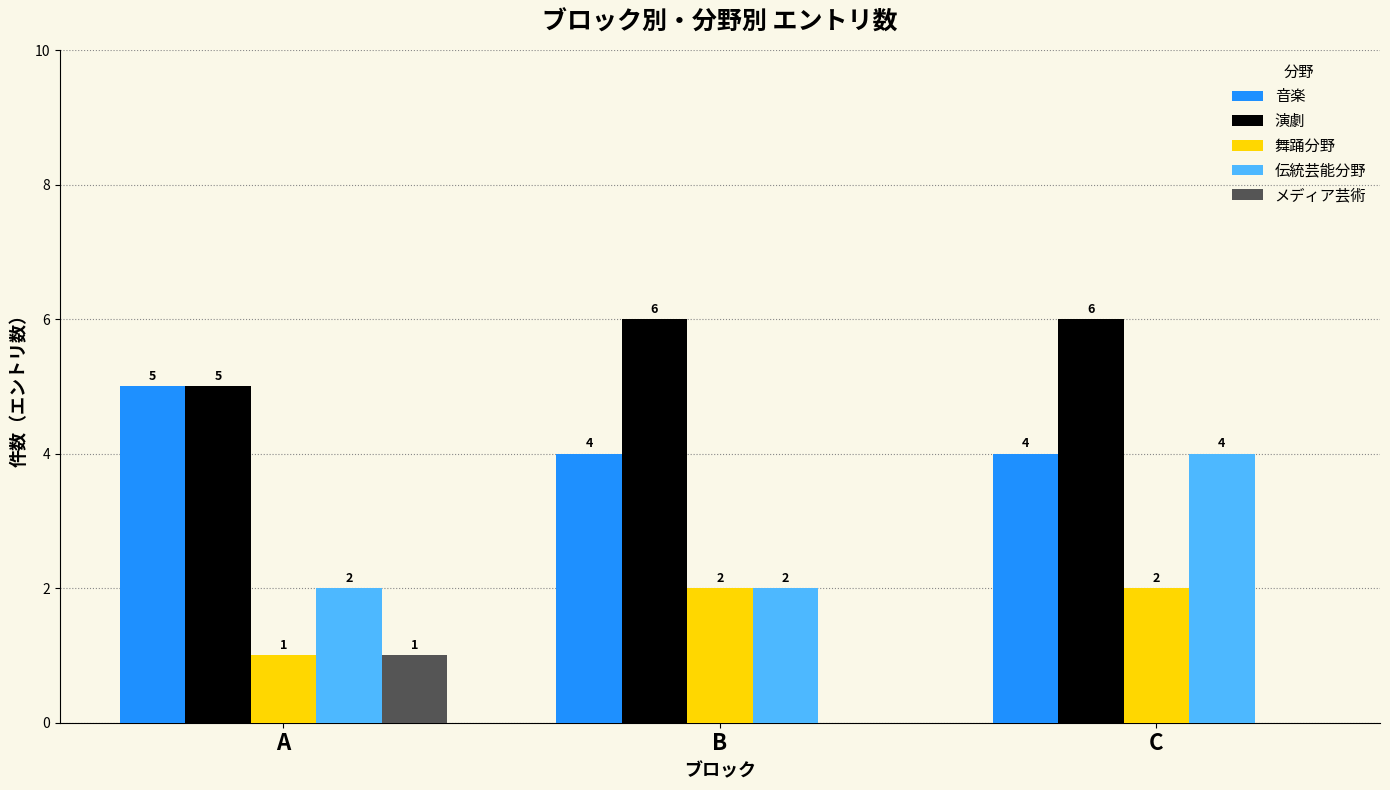

How many categories are shown in the chart?

3